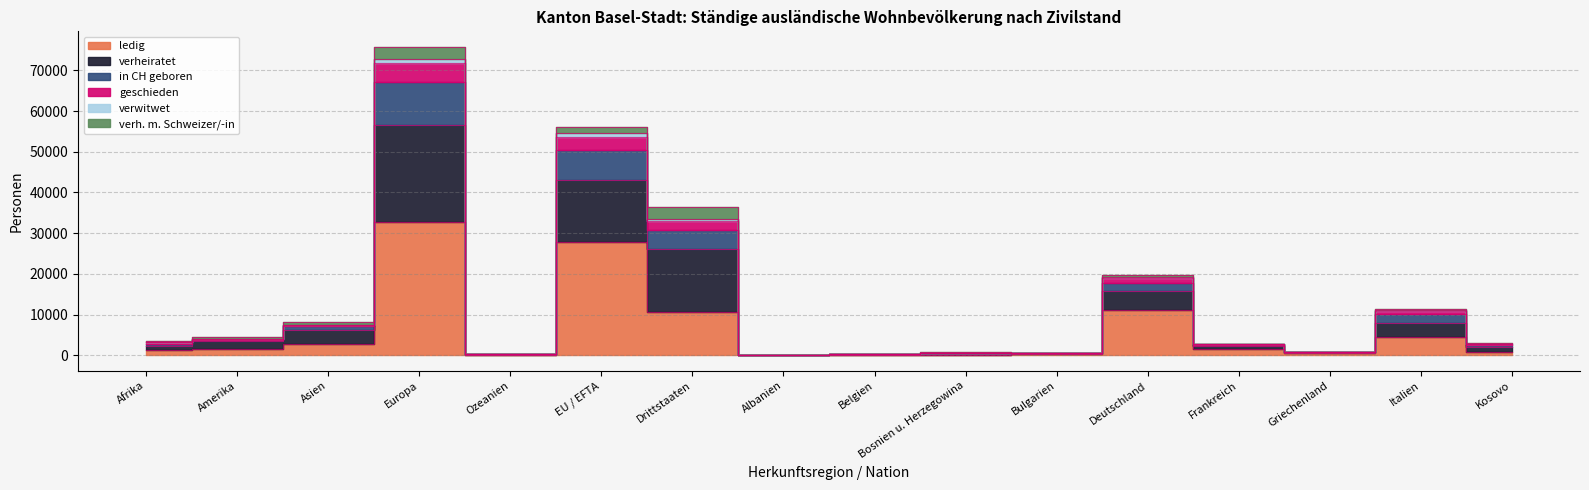

List the labels in order of geschieden value, largest first.

Europa, EU / EFTA, Drittstaaten, Deutschland, Italien, Asien, Amerika, Afrika, Kosovo, Frankreich, Griechenland, Bosnien u. Herzegowina, Bulgarien, Belgien, Ozeanien, Albanien